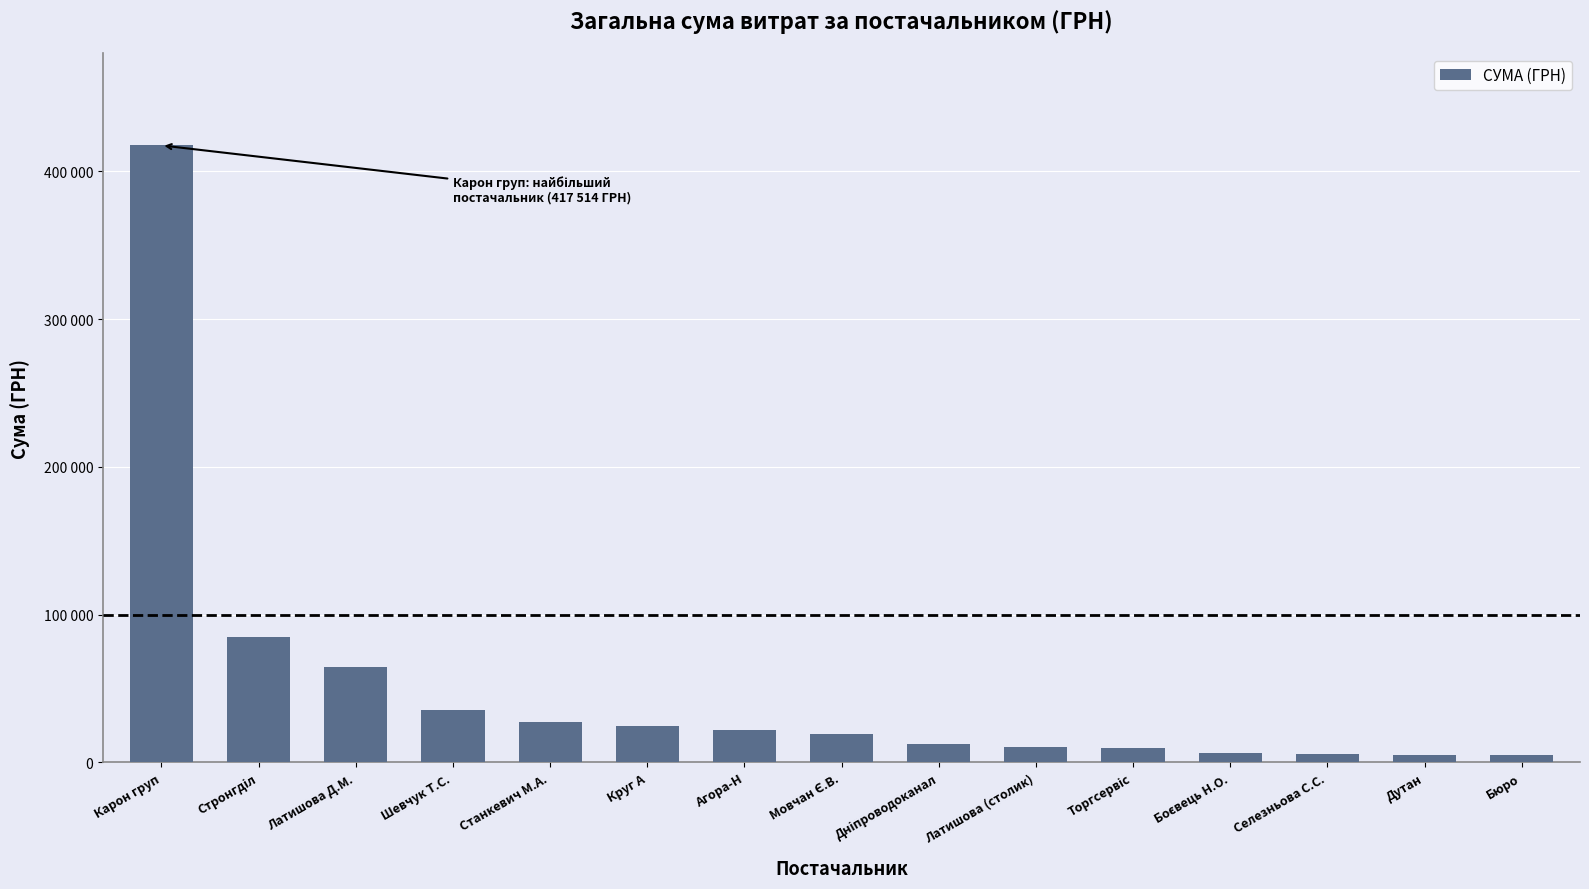

Between Латишова Д.М. and Круг А, which is larger?

Латишова Д.М.